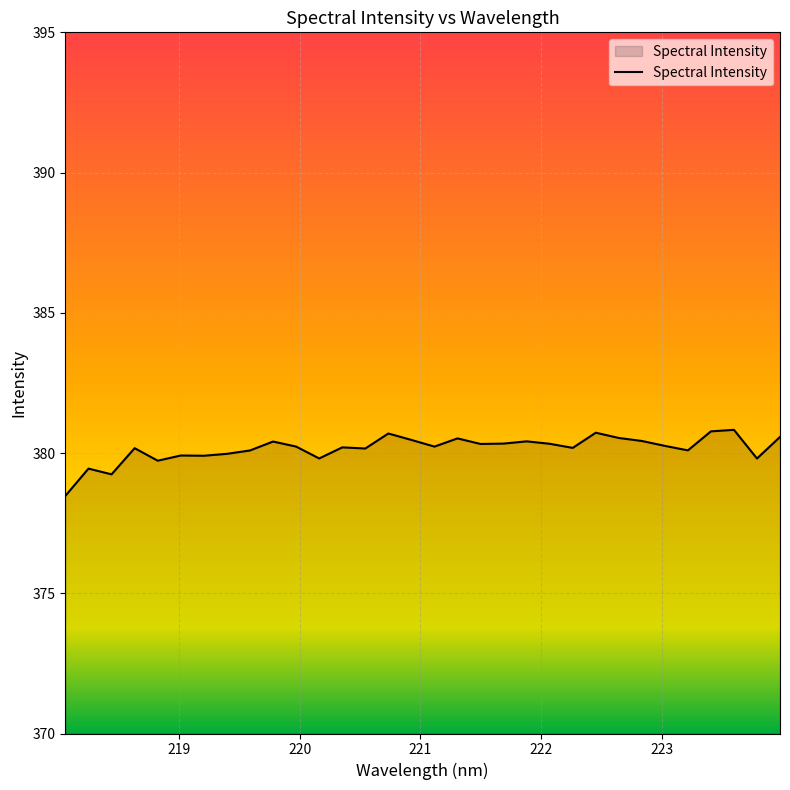

What is the difference between the maximum and minimum values?

2.4